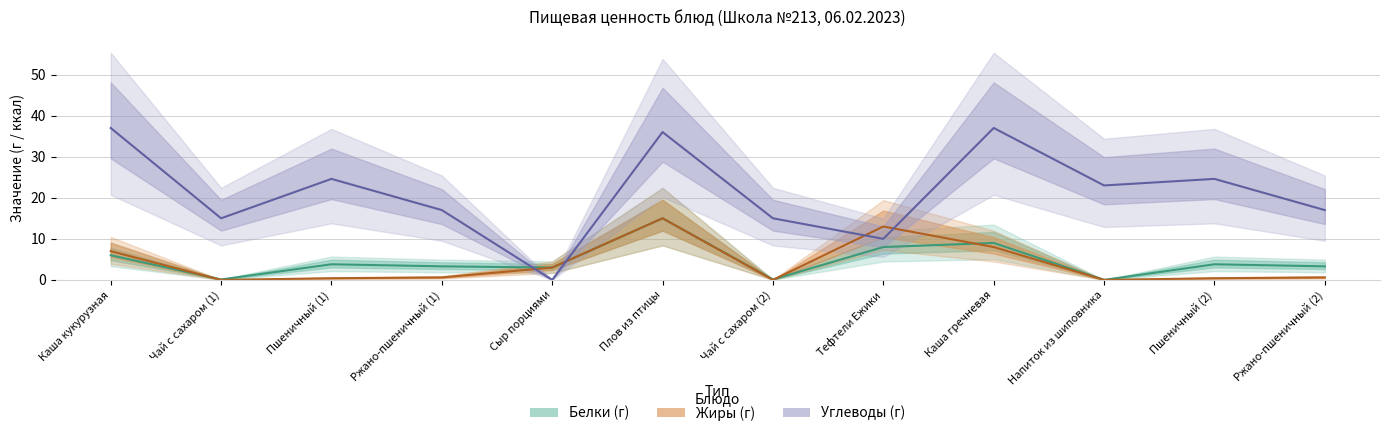

Between which two adjacent categories do Углеводы and Белки first intersect?

Ржано-пшеничный (1) and Сыр порциями